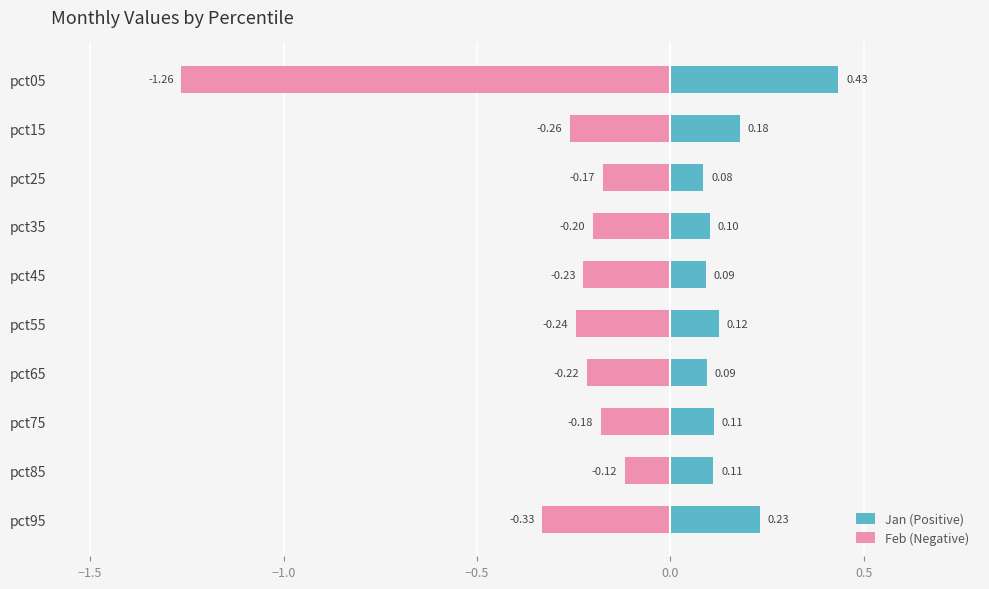

Is it true that Feb (Negative) equals -0.4 at pct45?

False